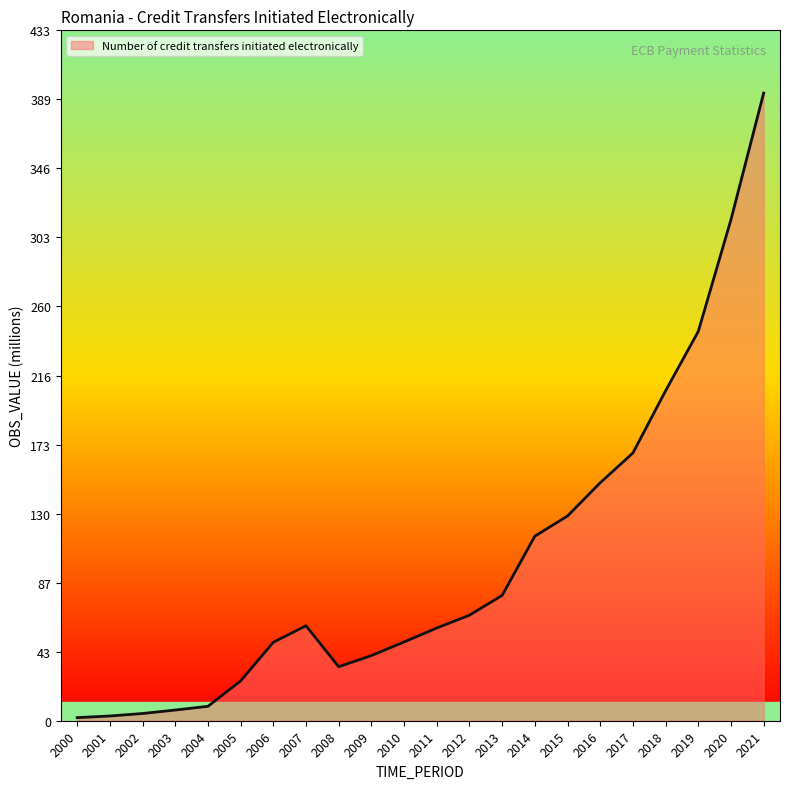

At which label is the value closest to 197?

2018